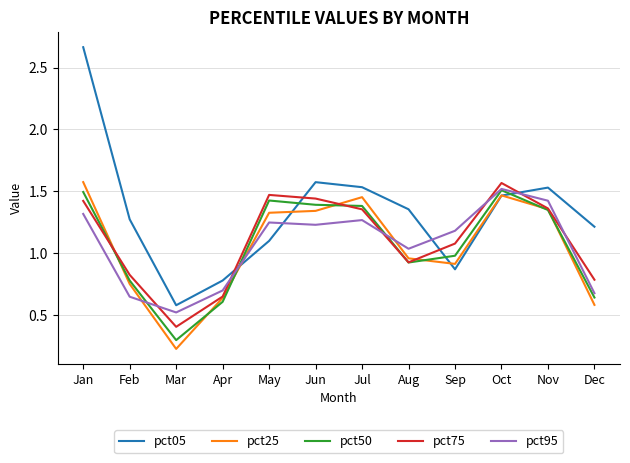

What is the minimum value for pct75?

0.4